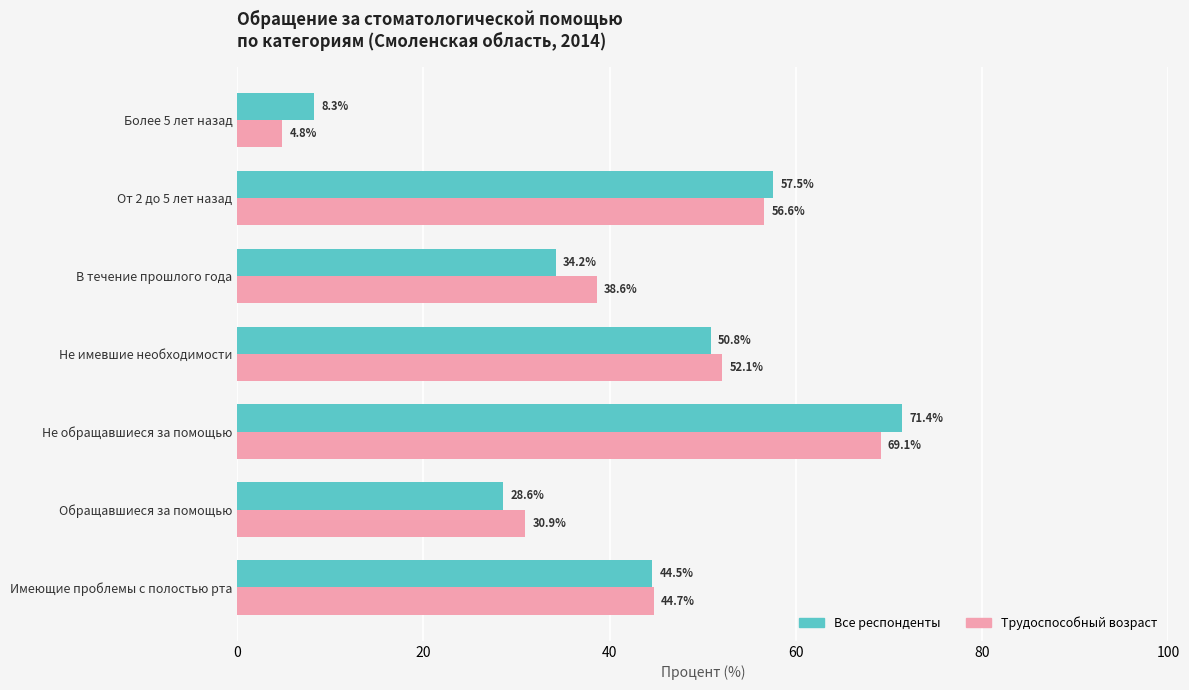

What are all the series names shown in the legend?

Все респонденты, Трудоспособный возраст